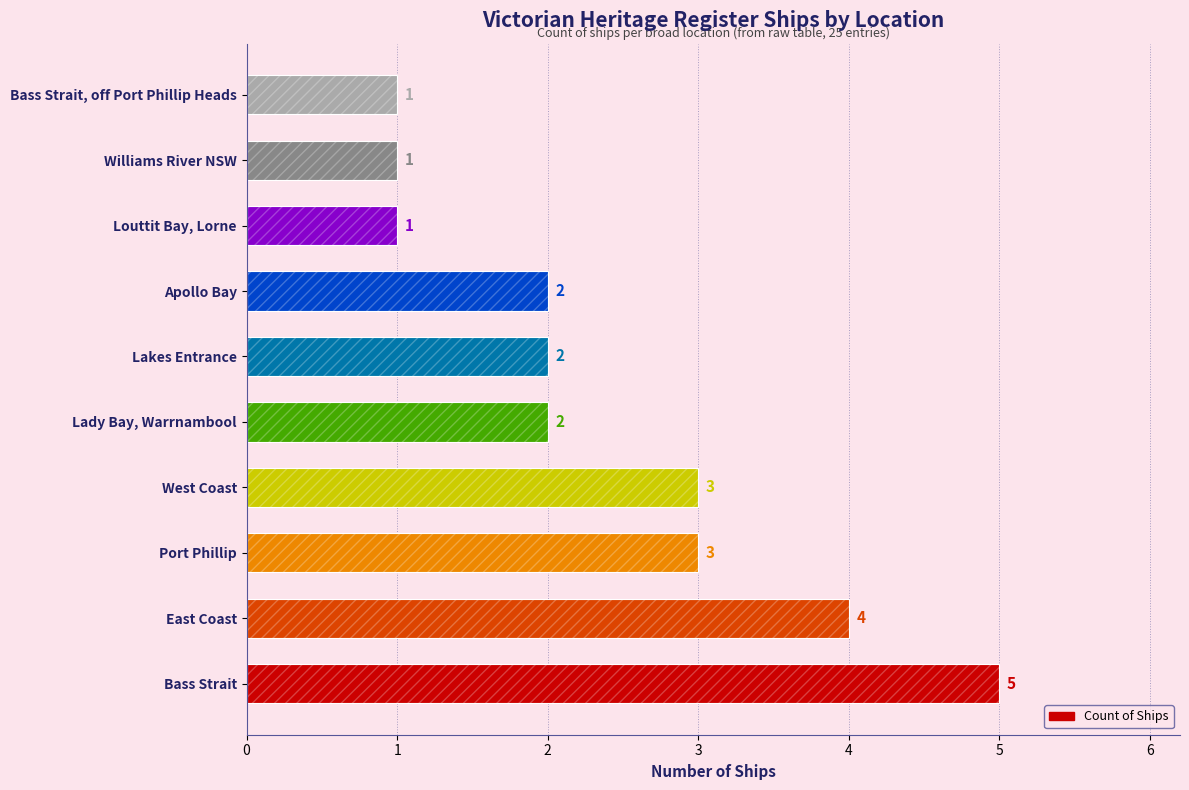

Reading left to right, extract all data points from this chart.

5	4	3	3	2	2	2	1	1	1